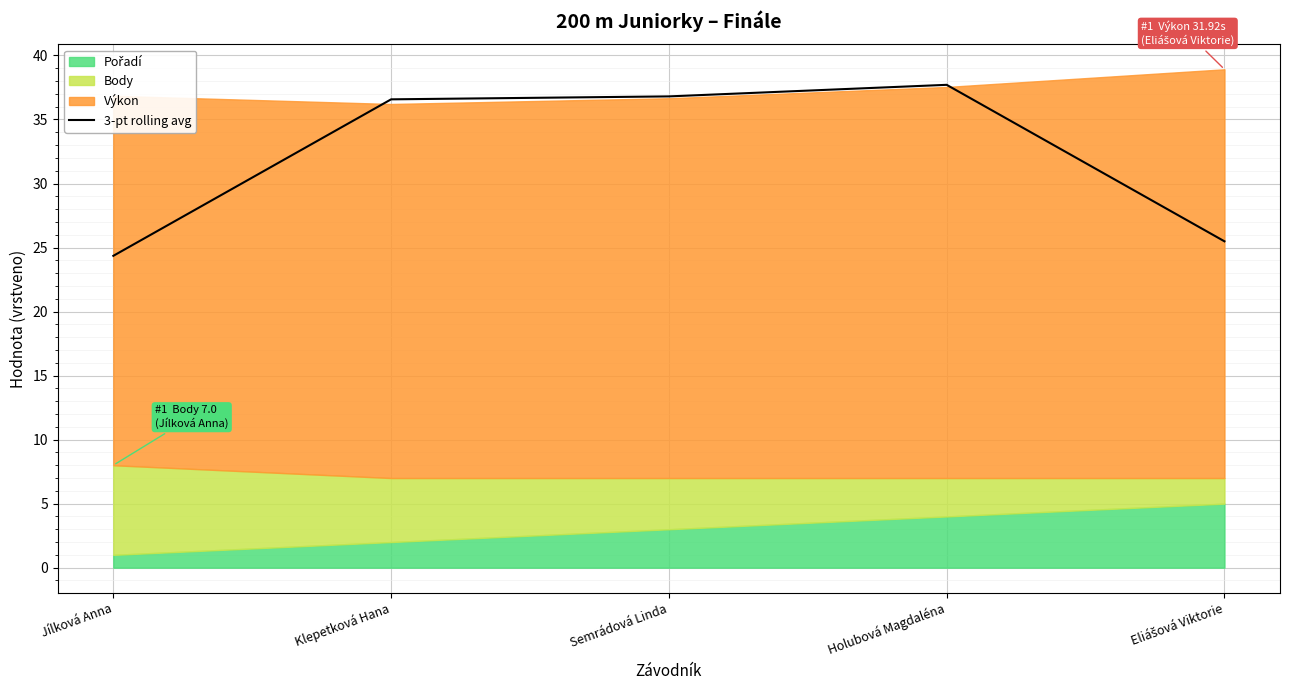

True or false: there are more than 1 points higher than both neighbors.

False